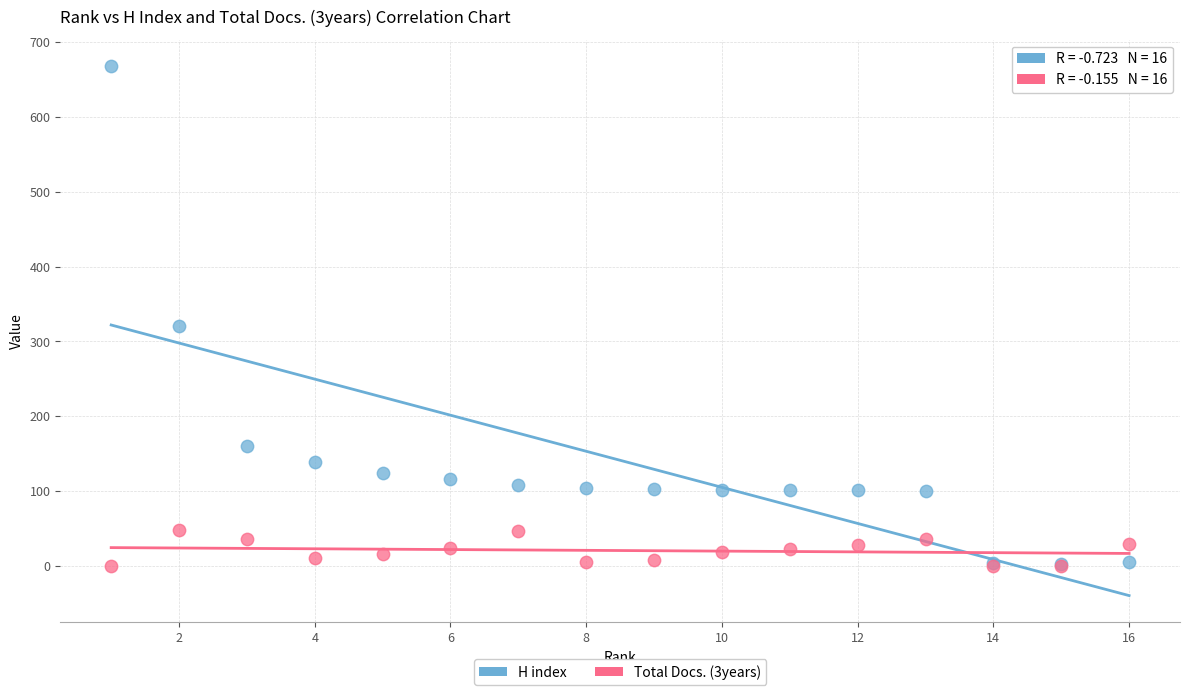

Which series contains the highest Y value?

H index